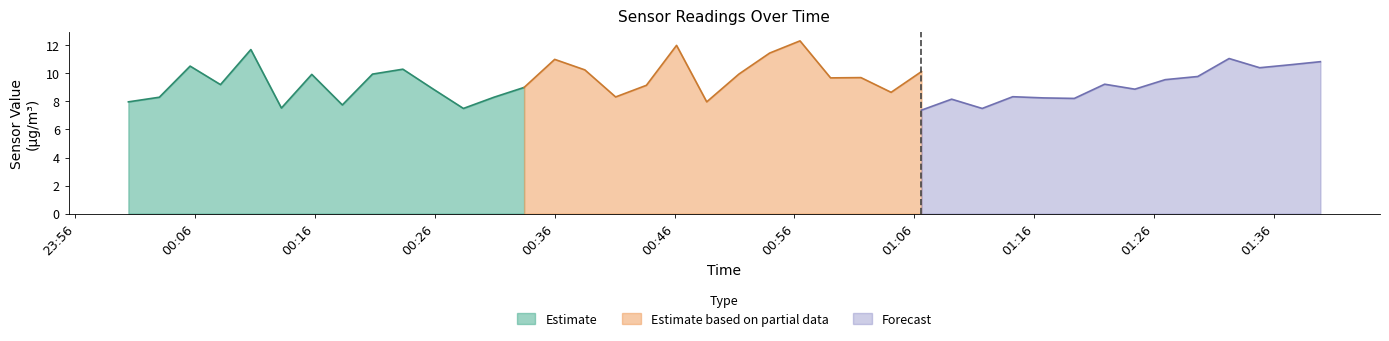

True or false: SDS_P1 has more than 1 interior local peaks.

True